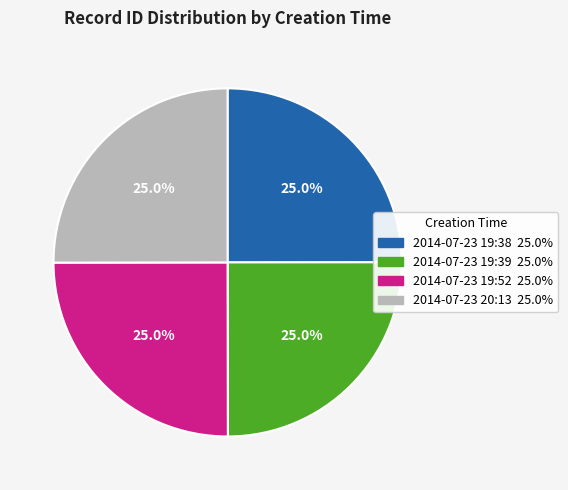

What percentage is NOT represented by 2014-07-23 19:38?

75.0%